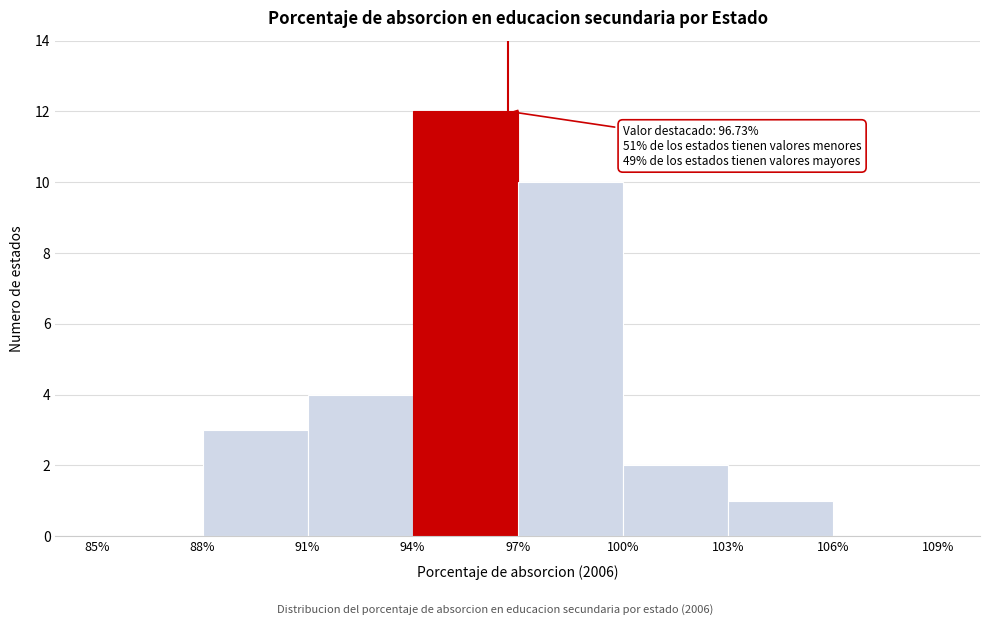

Over which range of the x-axis is the bar tallest?

94% to 97%